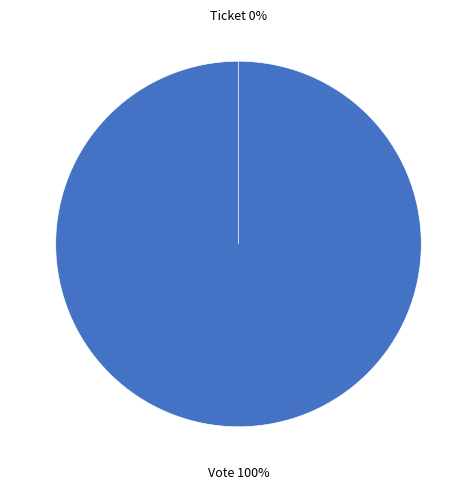

Count the number of slices in the pie.

2